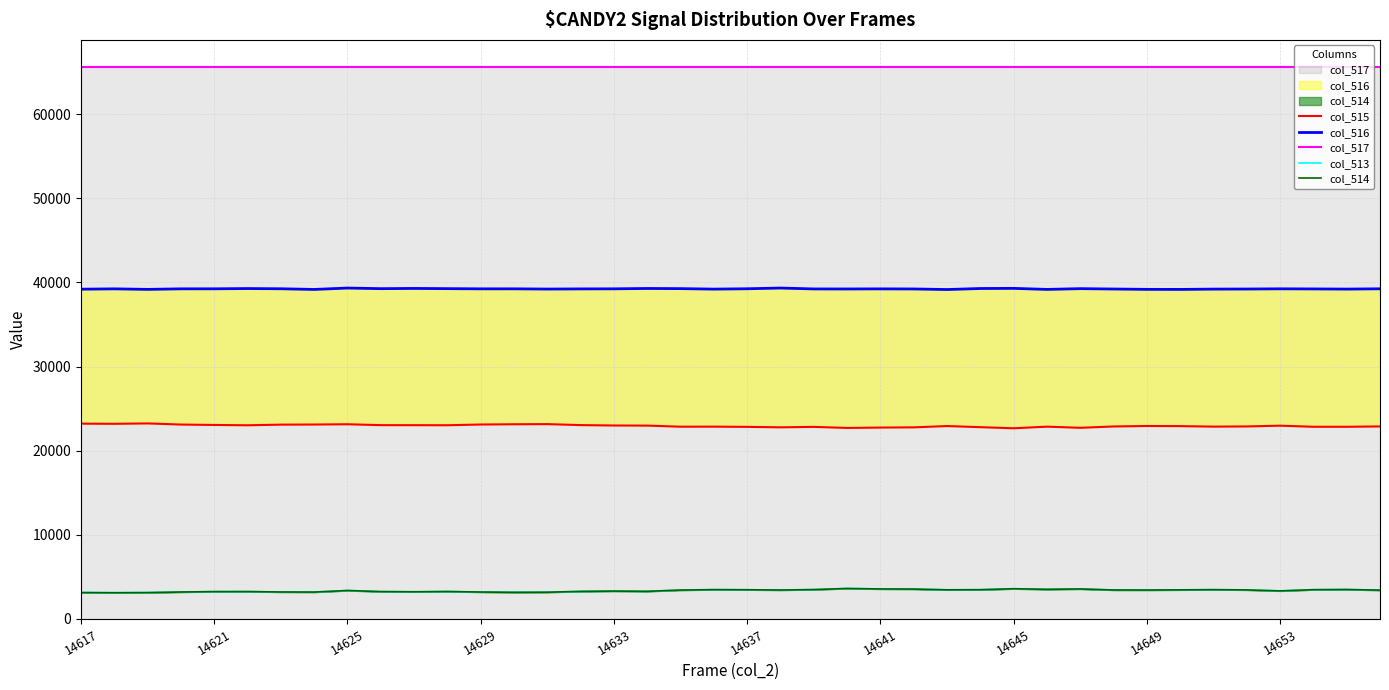

Which series has the widest spread of values?

col_515